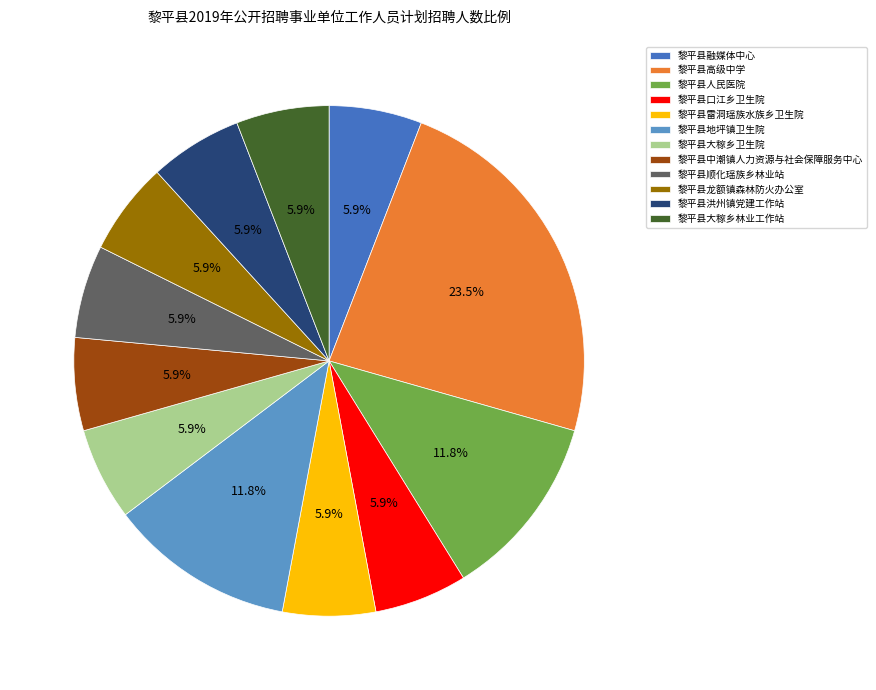

To the nearest percent, what is the difference between the largest and smallest slice percentages?

18%